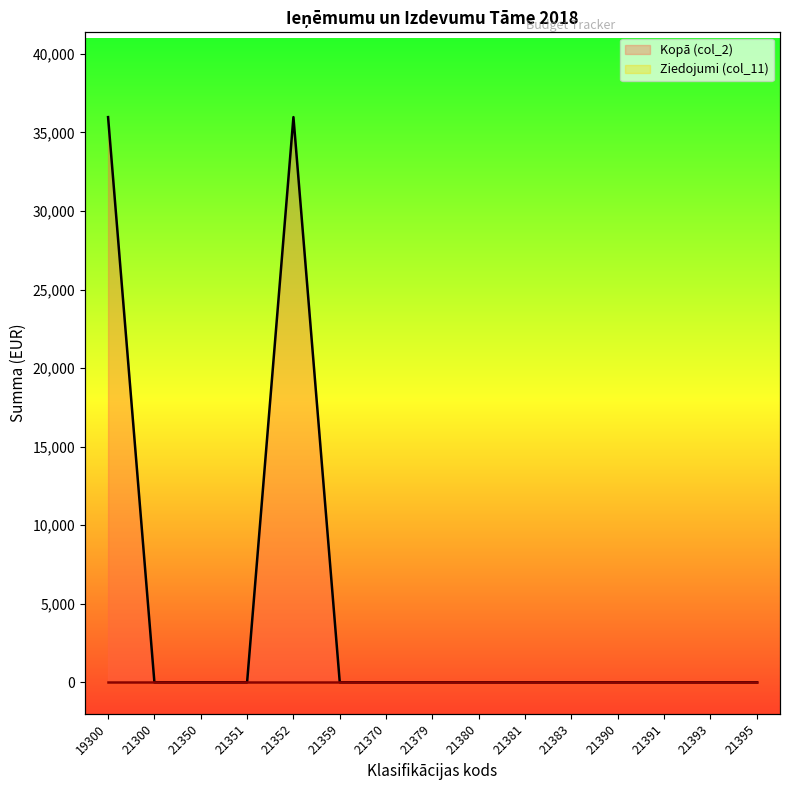

How many points are higher than both their immediate neighbors (excluding endpoints)?

1